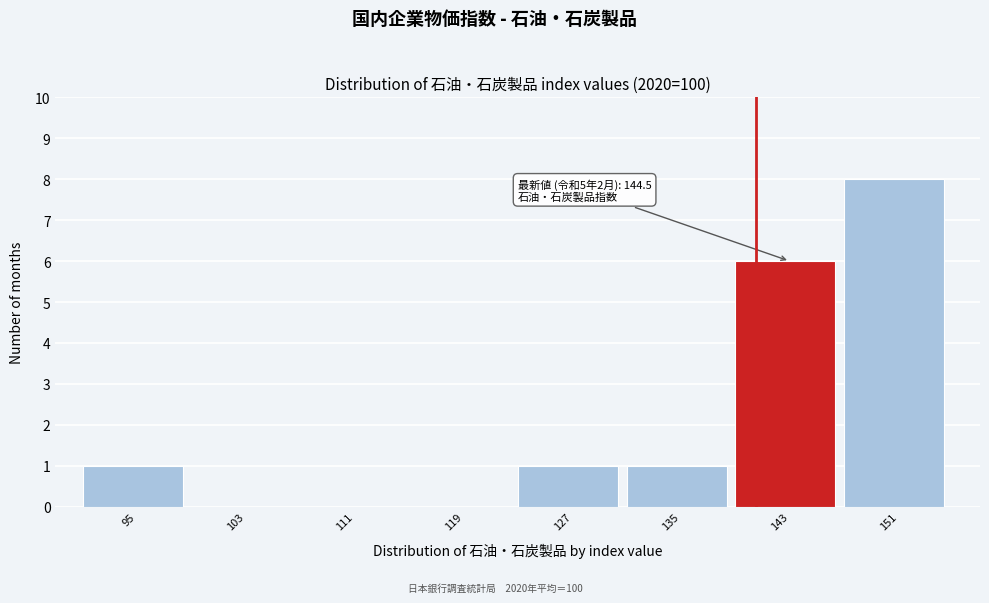

Reading left to right, transcribe all the data shown in this chart.

95=1	103=0	111=0	119=0	127=1	135=1	143=6	151=8